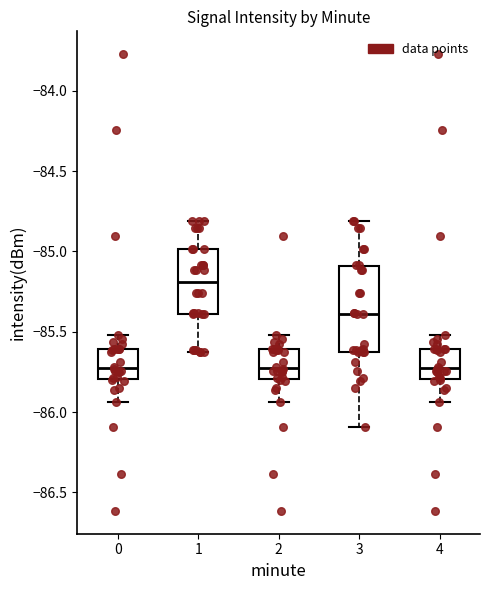

Where is the lower edge of the box at x = 0 on the y-axis? The values are not printed on the chart, so give them approximately, as read against the axis.

-85.80